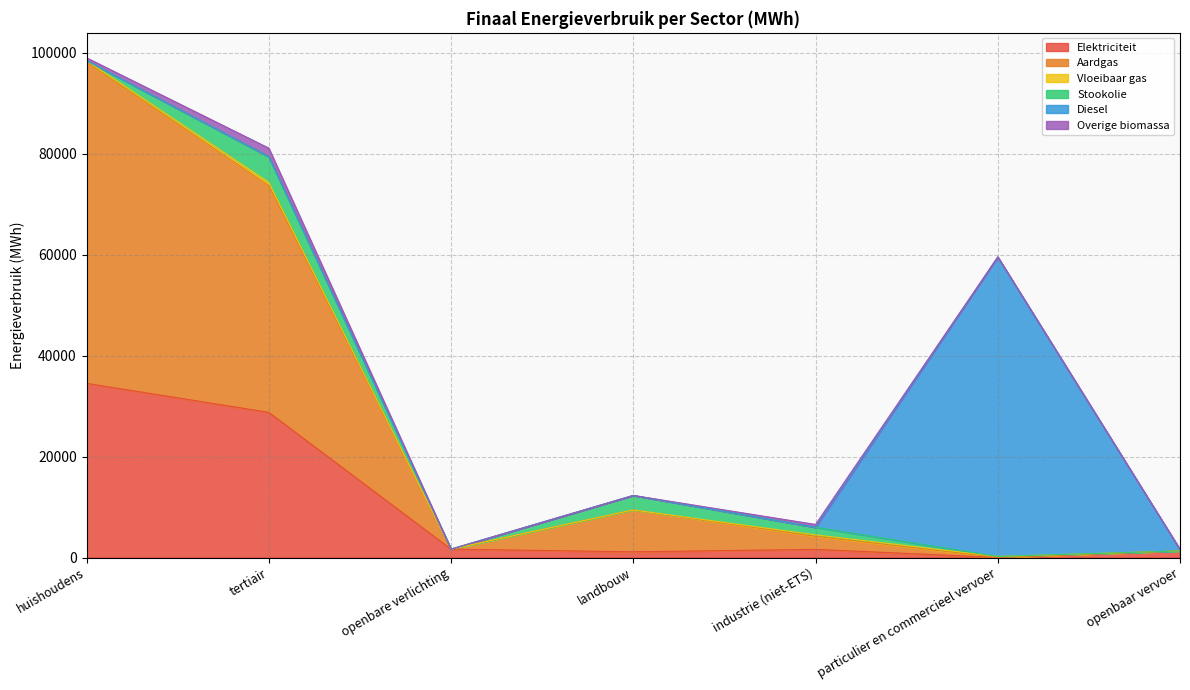

Reading left to right, list all the values displayed in this chart.

Elektriciteit: 34484.7	28750.0	1662.2	1131.6	1610.5	11.0	1301.2
Aardgas: 63570.9	44937.4	0.0	8279.9	2591.6	27.9	0.0
Vloeibaar gas: 353.1	653.3	0.0	10.5	282.8	178.6	0.0
Stookolie: 0.0	5045.9	0.0	2871.0	1499.9	0.0	0.0
Diesel: 0.0	0.0	0.0	0.0	0.0	59302.7	291.6
Overige biomassa: 540.8	1685.4	0.0	0.0	562.7	0.0	0.0